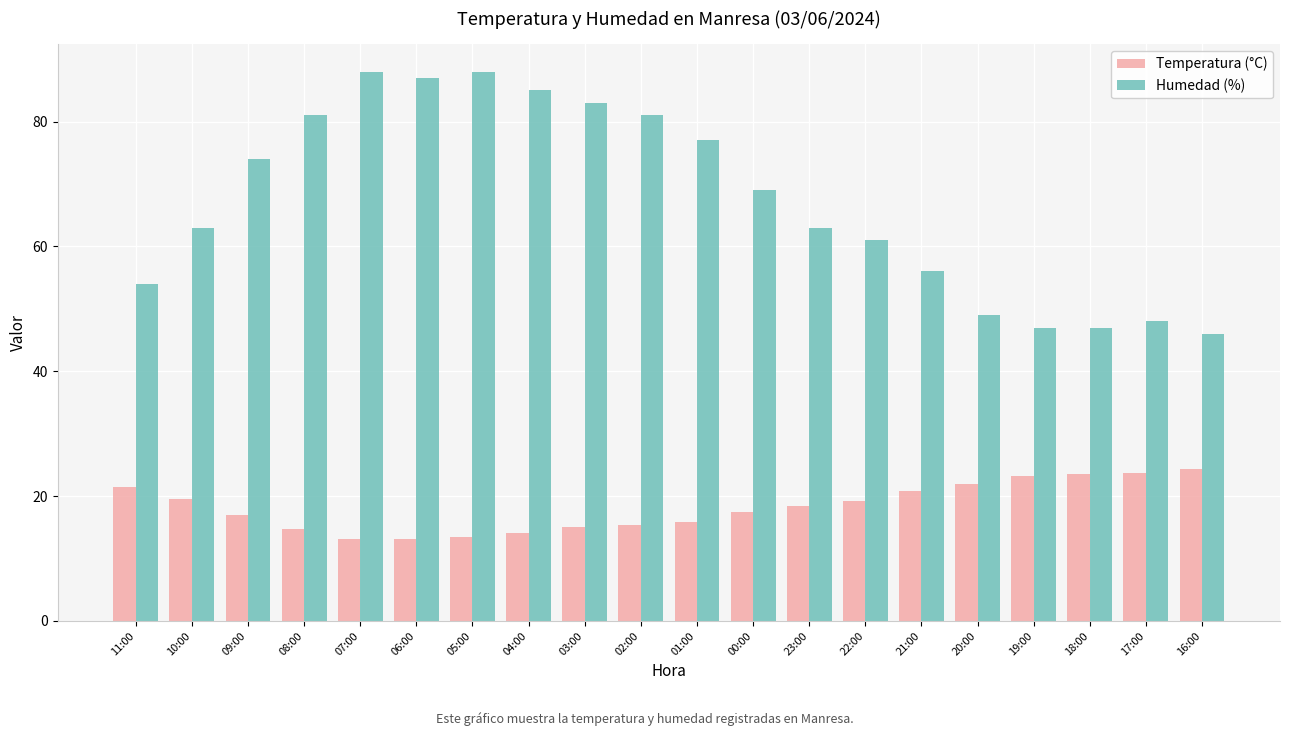

What is the sum of the Humedad (%) values at 03:00 and 02:00?

164.0